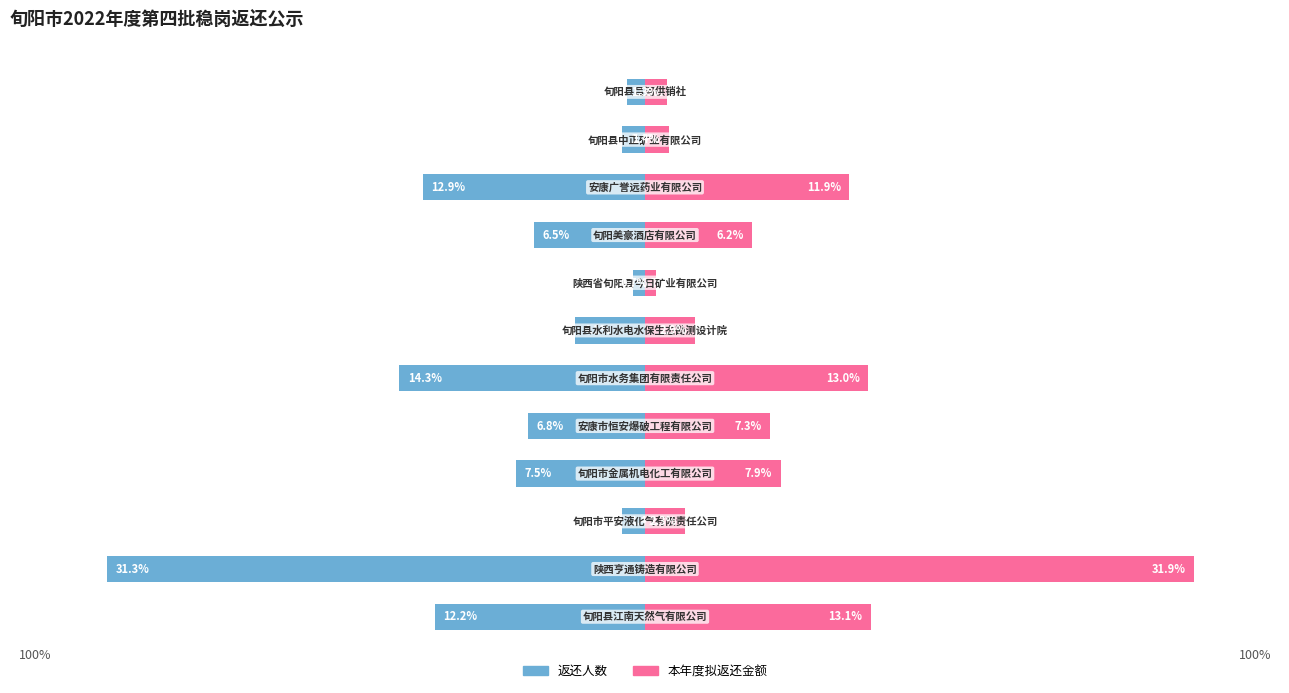

What is the sum of all 本年度拟返还金额 values?

100.0